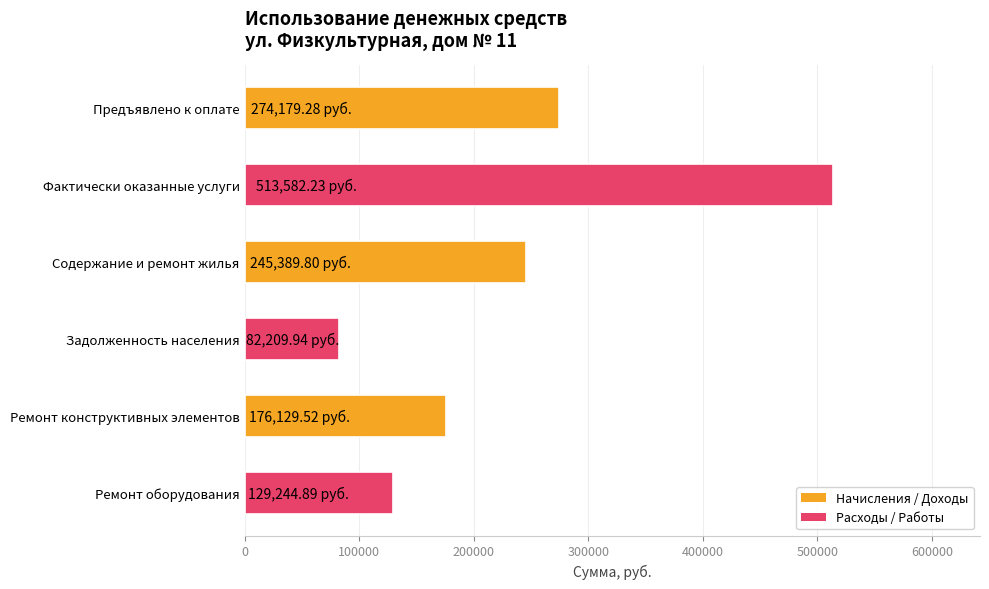

What is the change in value from Содержание и ремонт жилья to Ремонт оборудования?

-116144.9